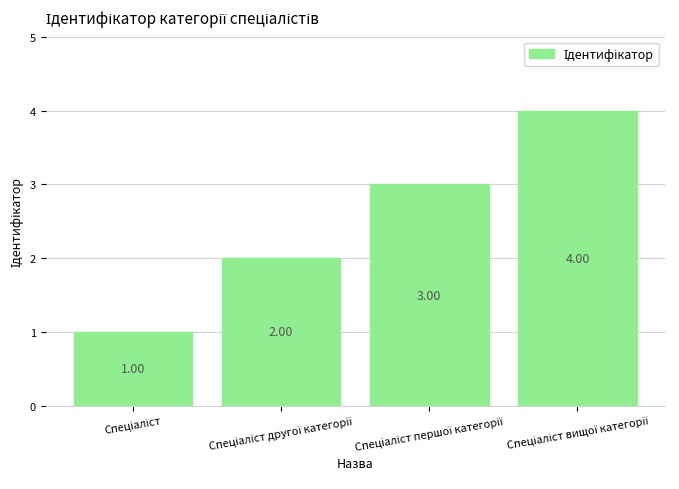

What is the difference between the maximum and minimum values?

3